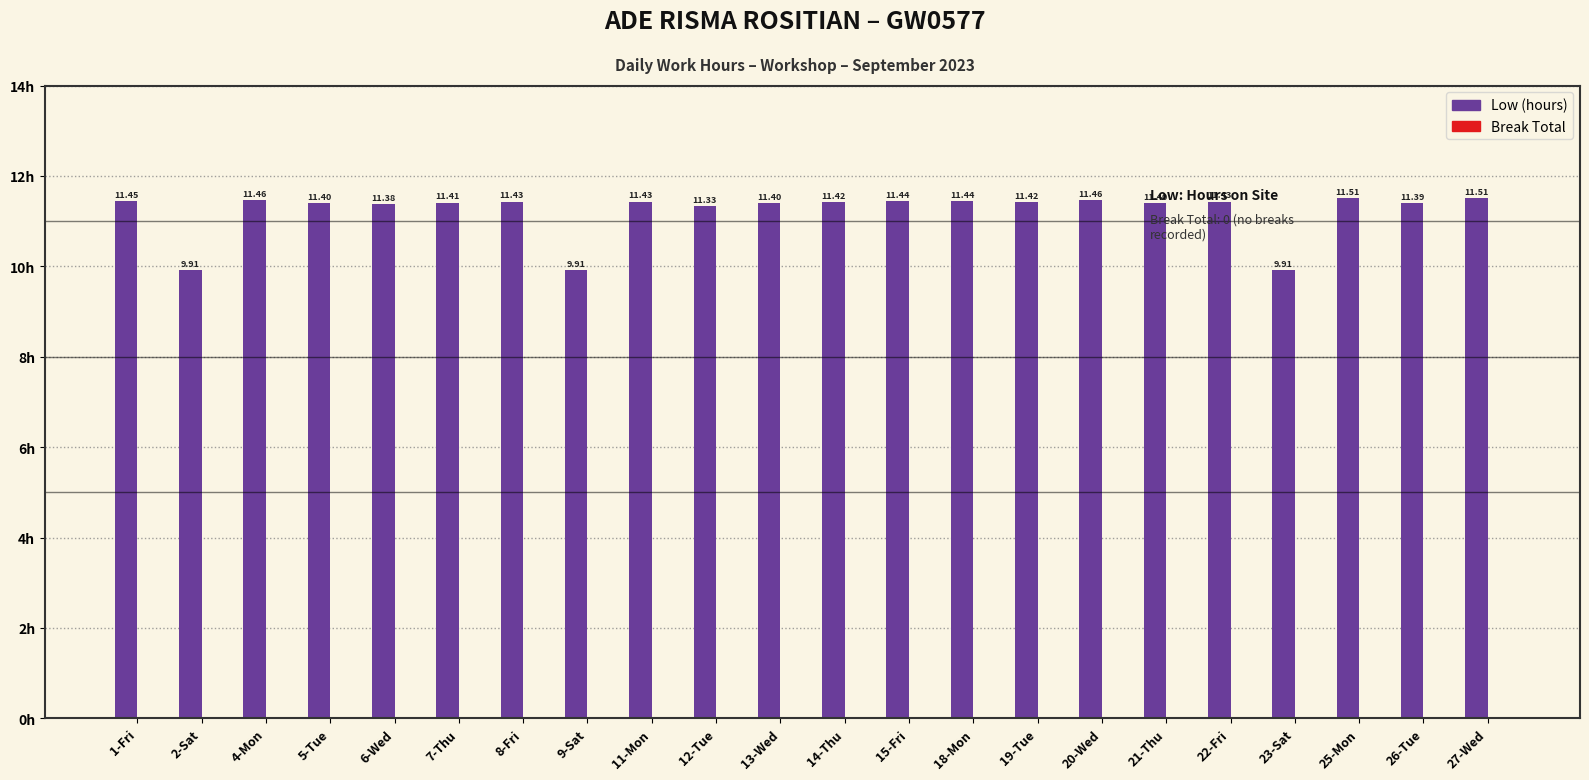

What is the ratio of the value at 8-Fri to the value at 23-Sat?

1.2